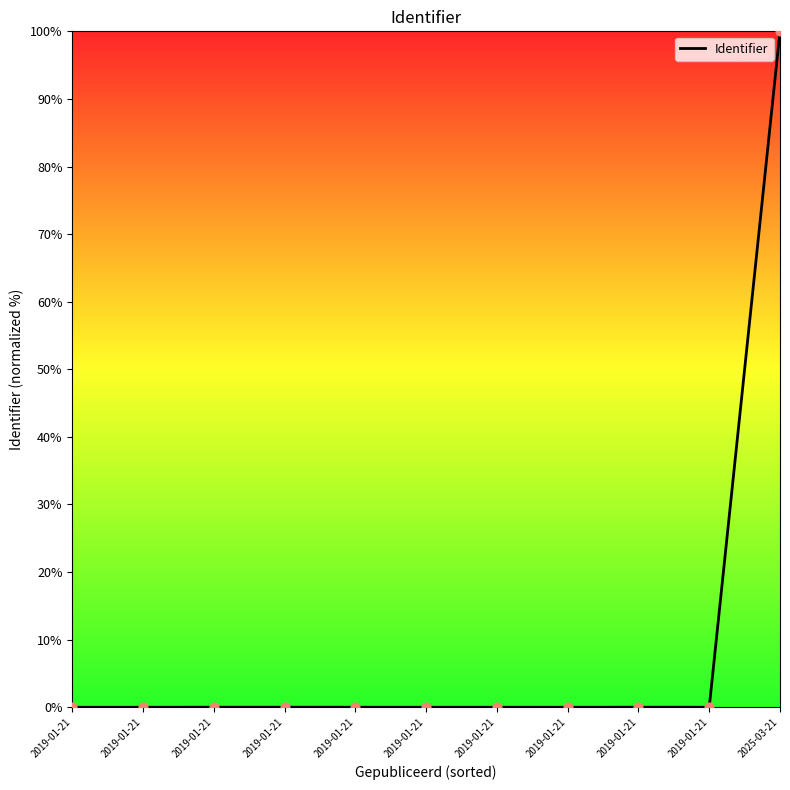

Does the chart have visible grid lines?

No